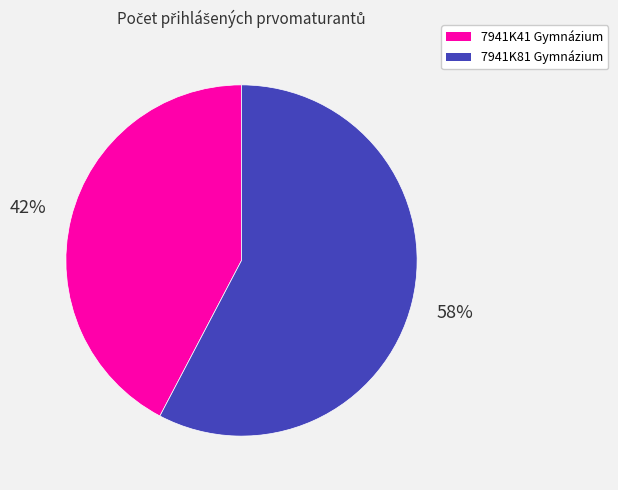

To the nearest percent, what is the combined percentage of 7941K41 Gymnázium and 7941K81 Gymnázium?

100%